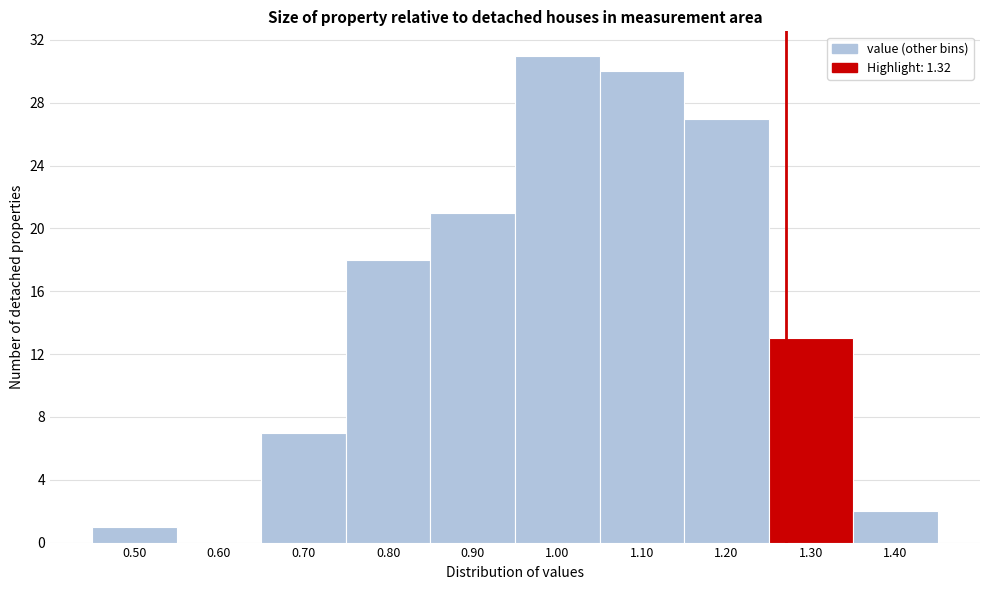

Reading right to left, transcribe all the data shown in this chart.

1.40=2	1.30=13	1.20=27	1.10=30	1.00=31	0.90=21	0.80=18	0.70=7	0.60=0	0.50=1